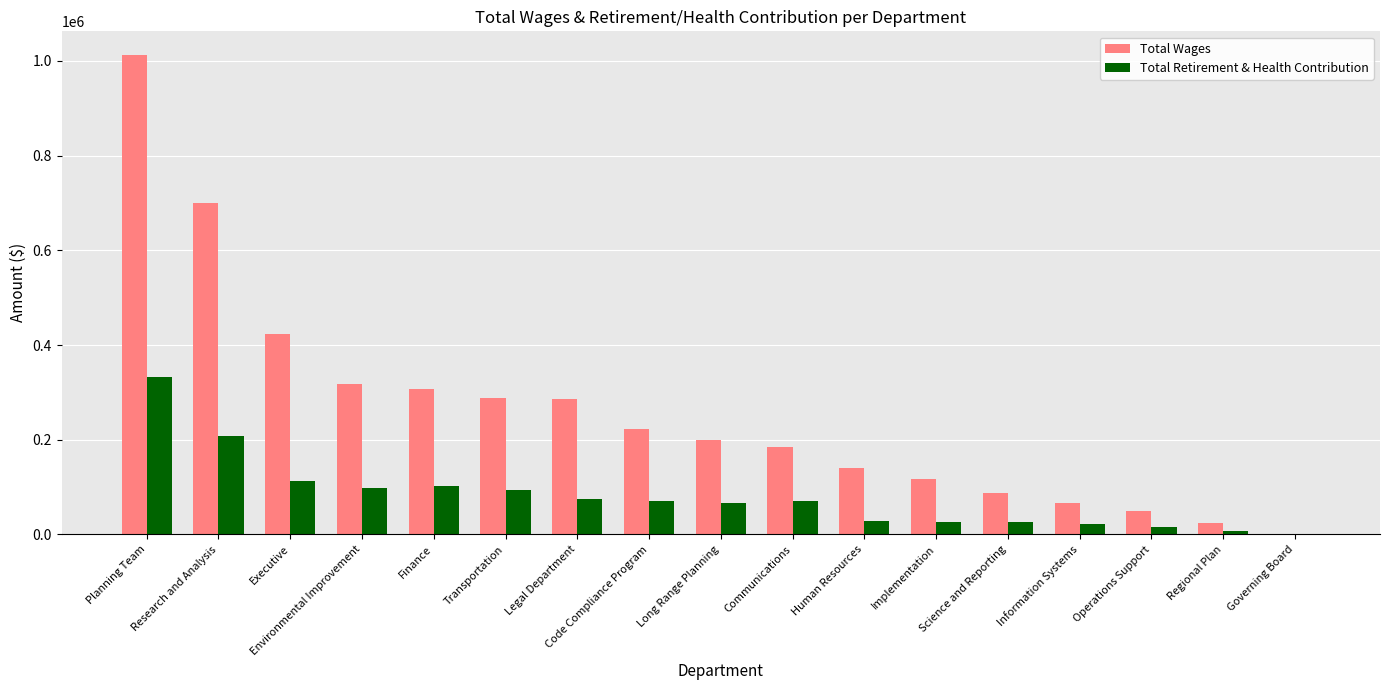

Where is Total Wages nearest to the value 505863?

Executive